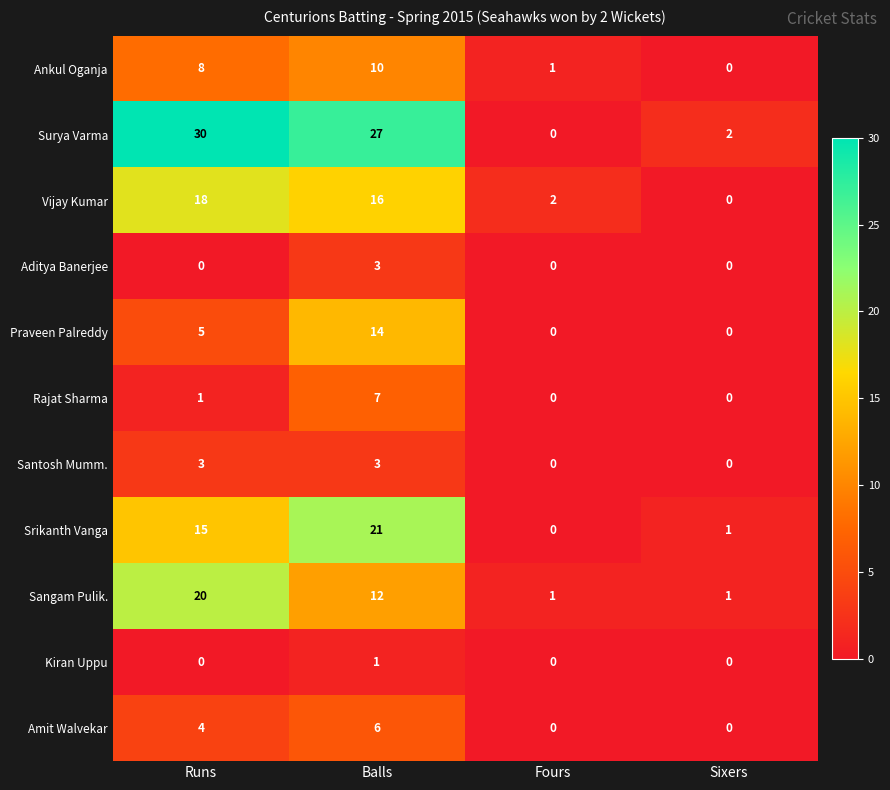

Which series has the widest spread of values?

Surya Varma